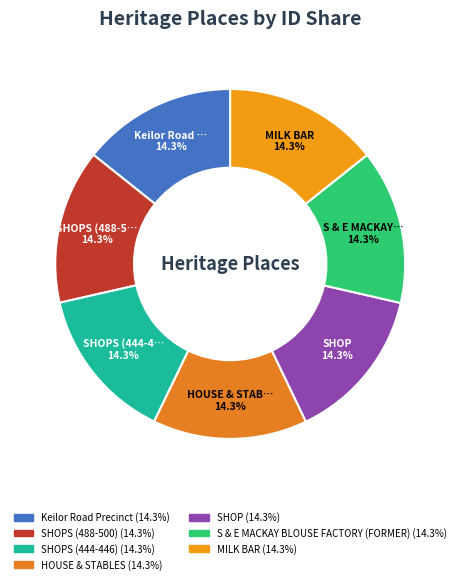

Count the number of slices in the pie.

7